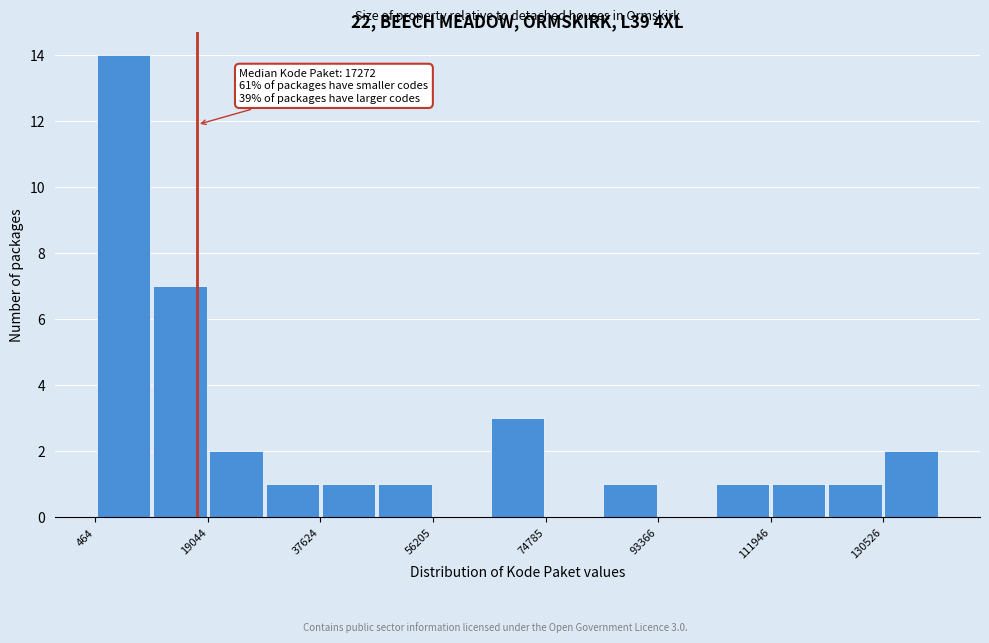

Which range on the x-axis has the tallest bar?

0 to 10000